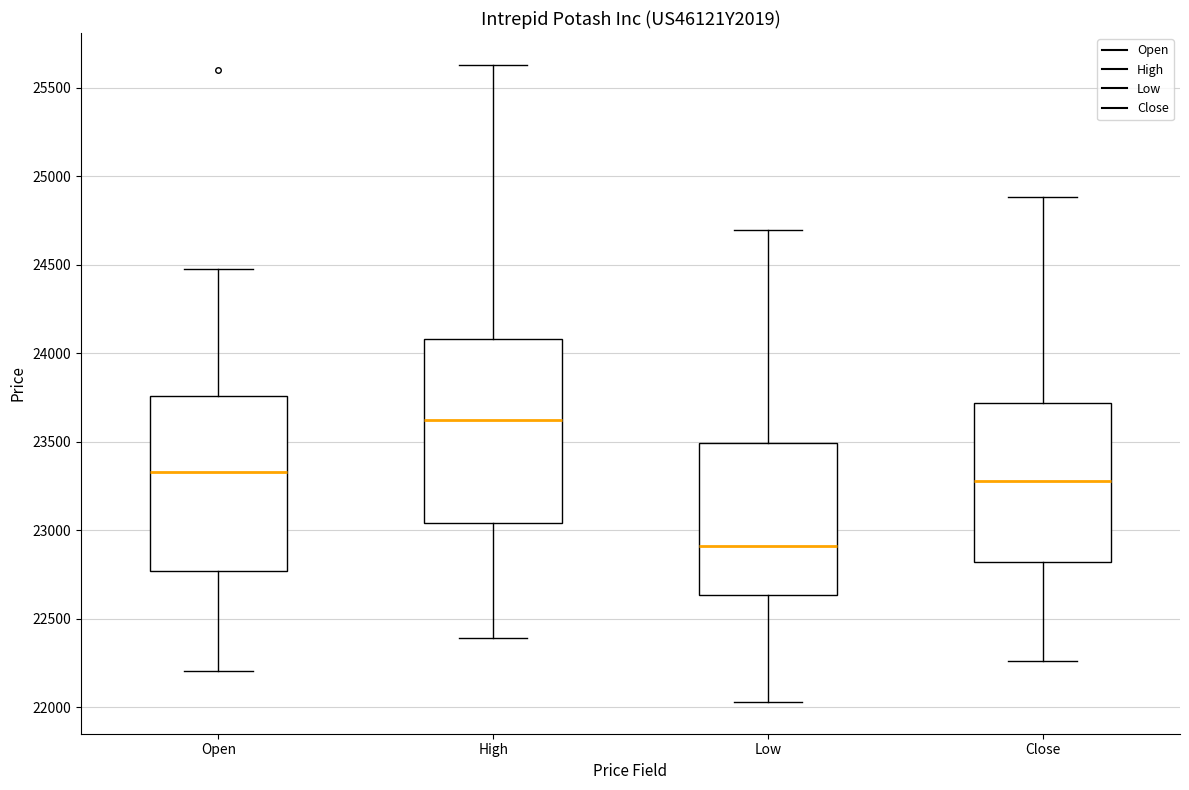

Which box's median line is the lowest?

Low